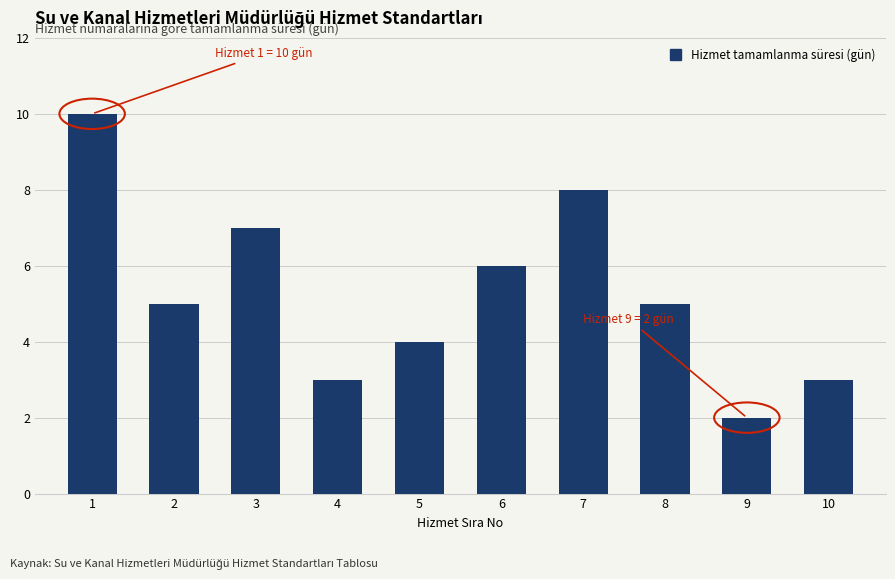

Reading left to right, extract all data points from this chart.

10	5	7	3	4	6	8	5	2	3